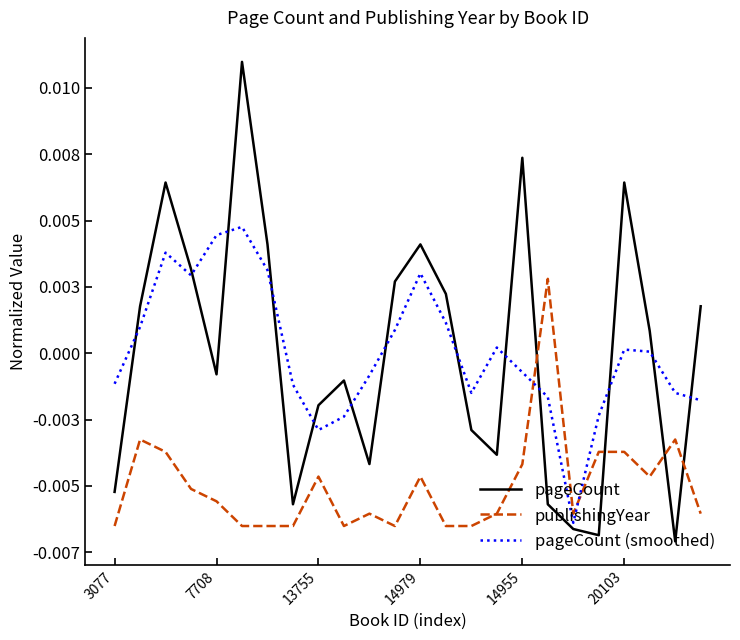

Is this an area chart (filled region under the line)?

No